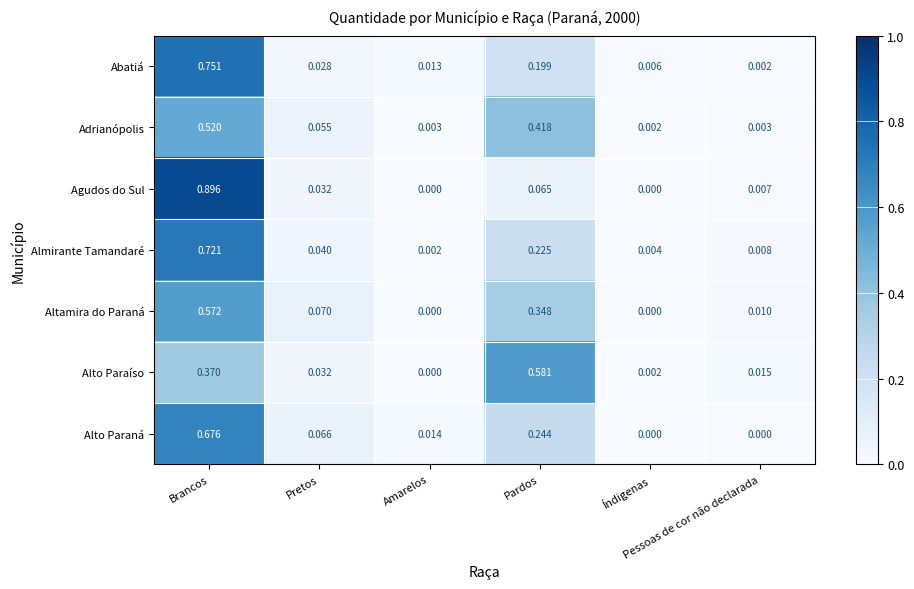

Which series has the largest total across all categories?

Adrianópolis